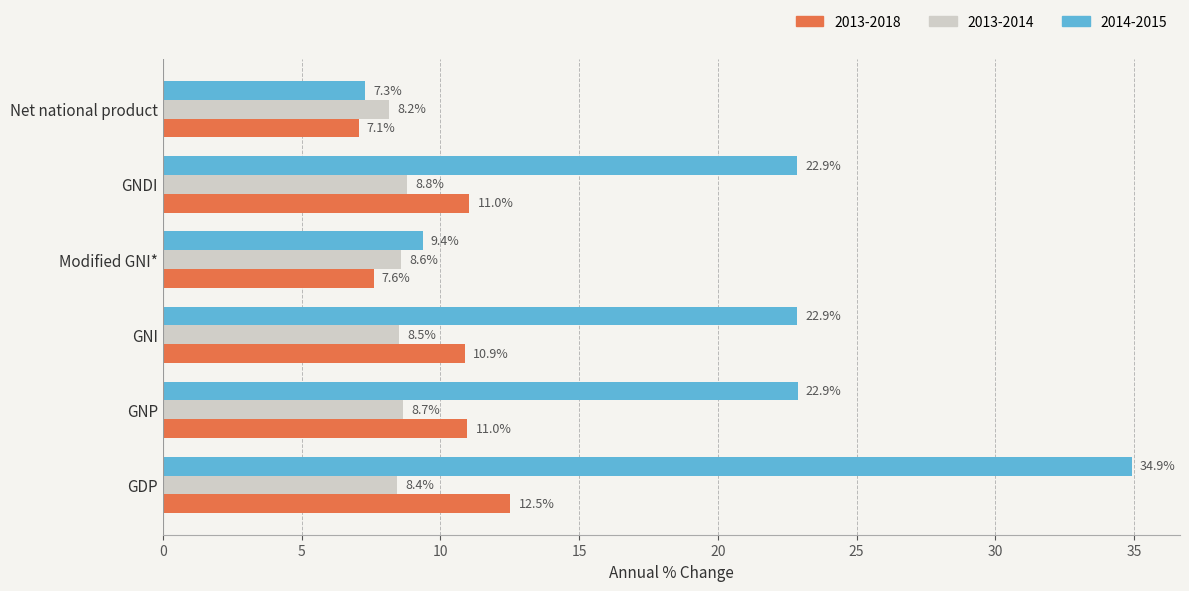

How many 2013-2014 values are between 8 and 9?

6